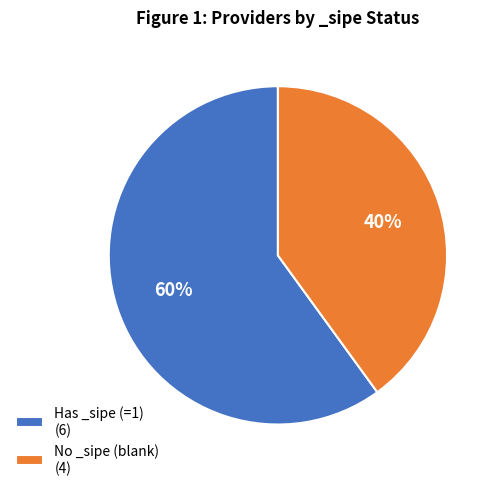

True or false: No _sipe (blank) (4) accounts for 54% of the total.

False